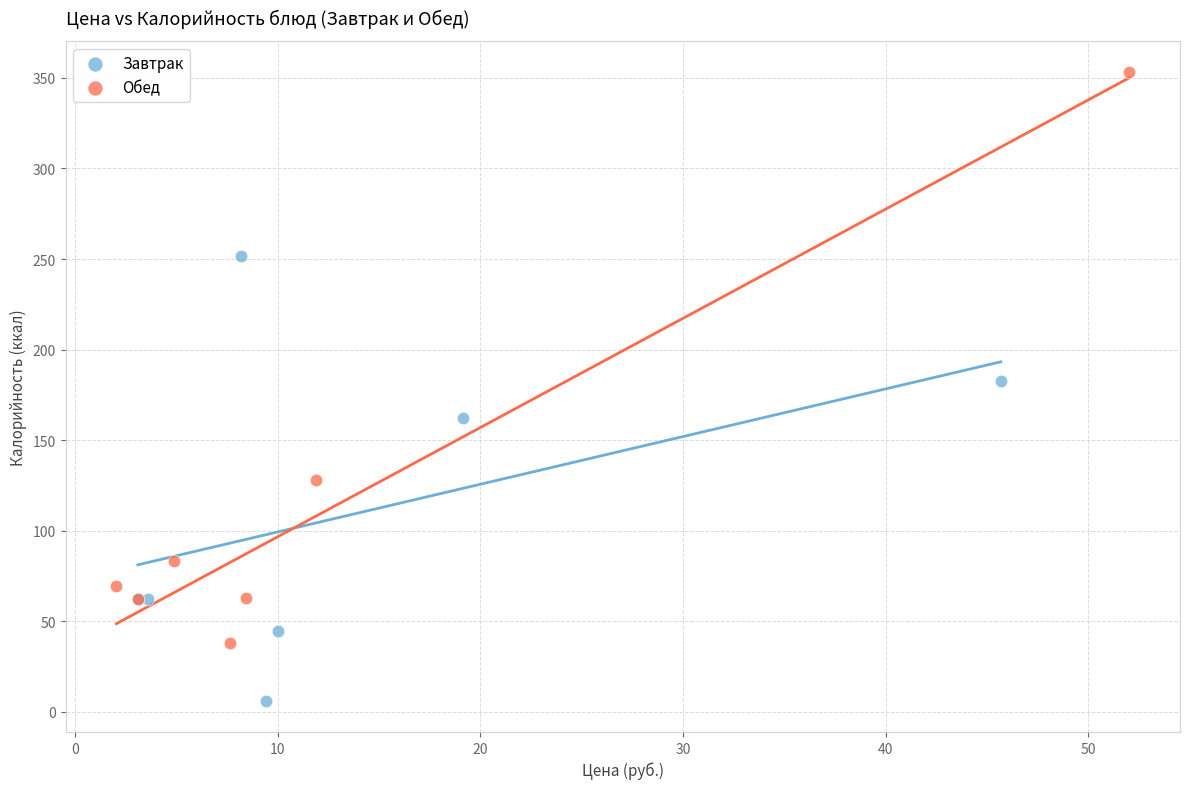

Which series contains the lowest Y value?

Завтрак